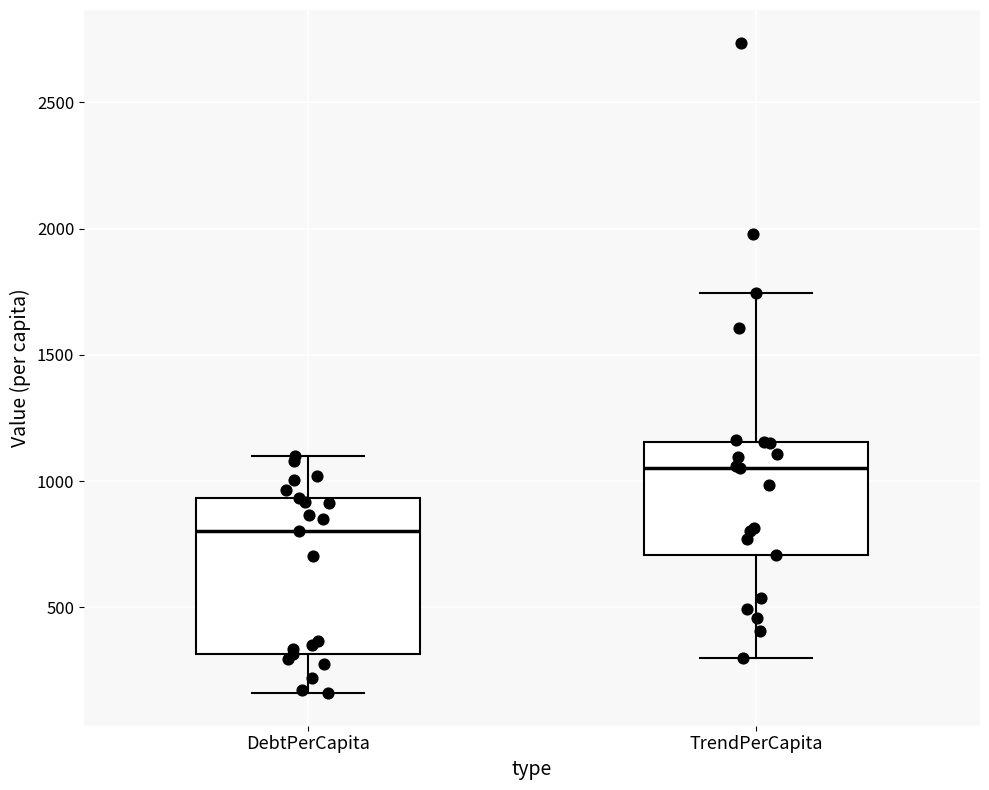

Which box has the lowest median line?

DebtPerCapita